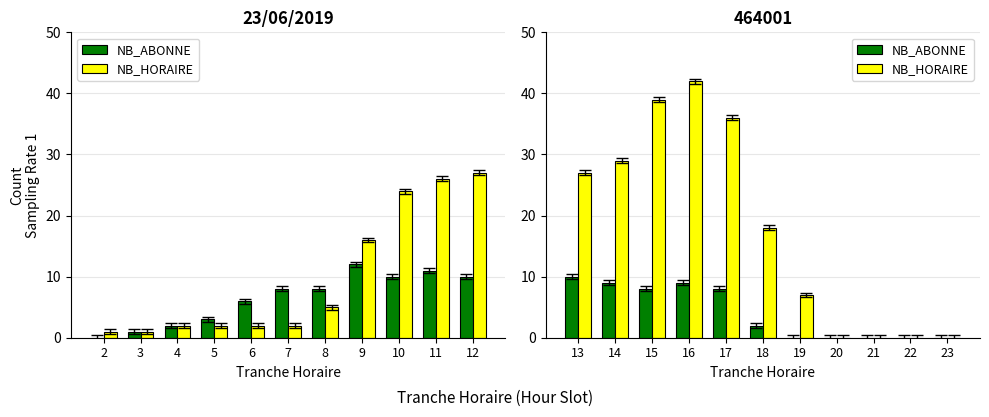

Which series changed the most between 19 and 22?

NB_HORAIRE